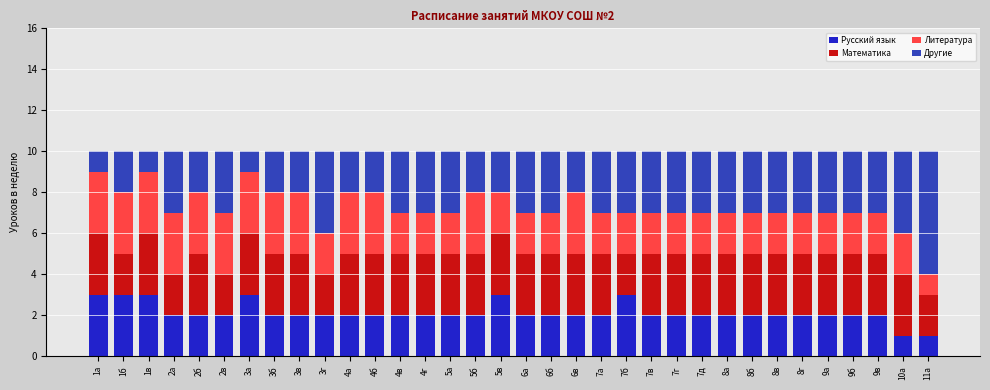

What is the total value across all series at 9в?

10